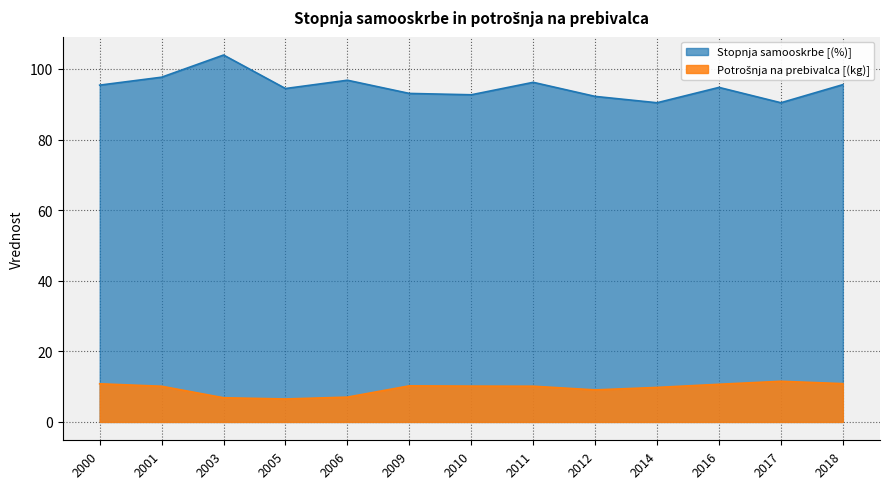

The Potrošnja na prebivalca [(kg)] series shows 3.6 at 2011. True or false?

False